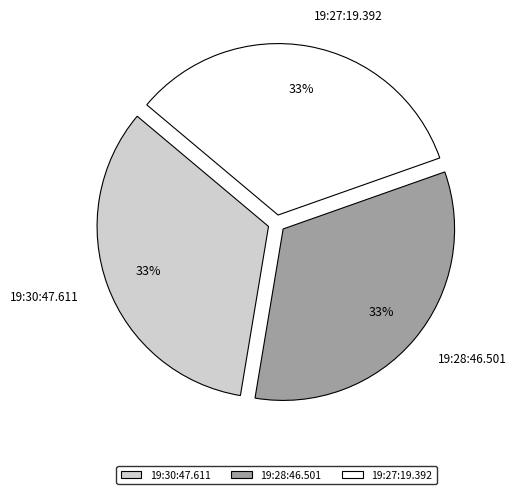

Do 19:27:19.392 and 19:30:47.611 together represent more than half of the pie?

Yes